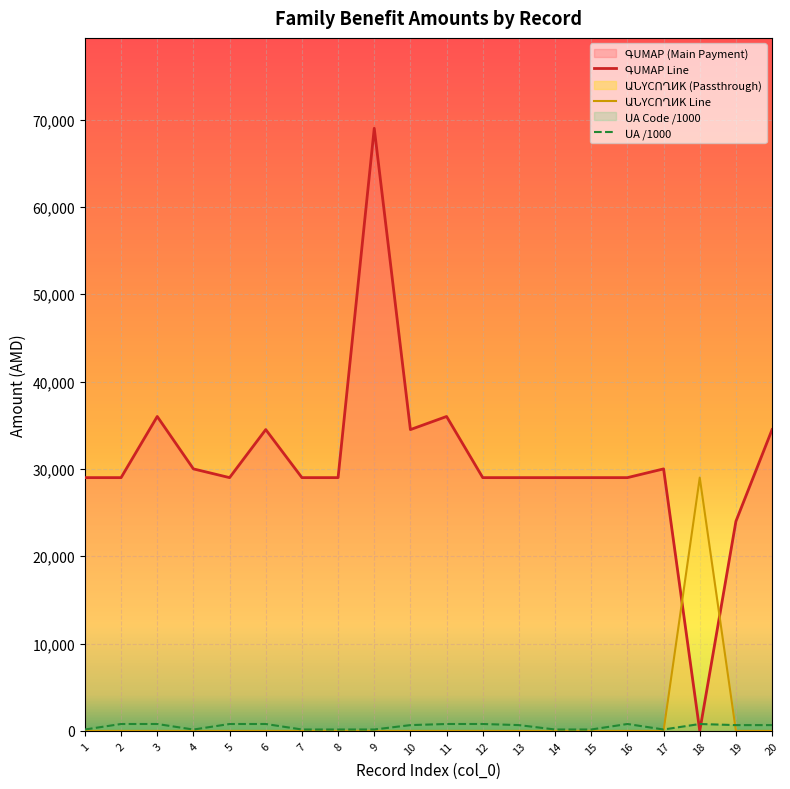

At which category is the sum across all series the highest?

9